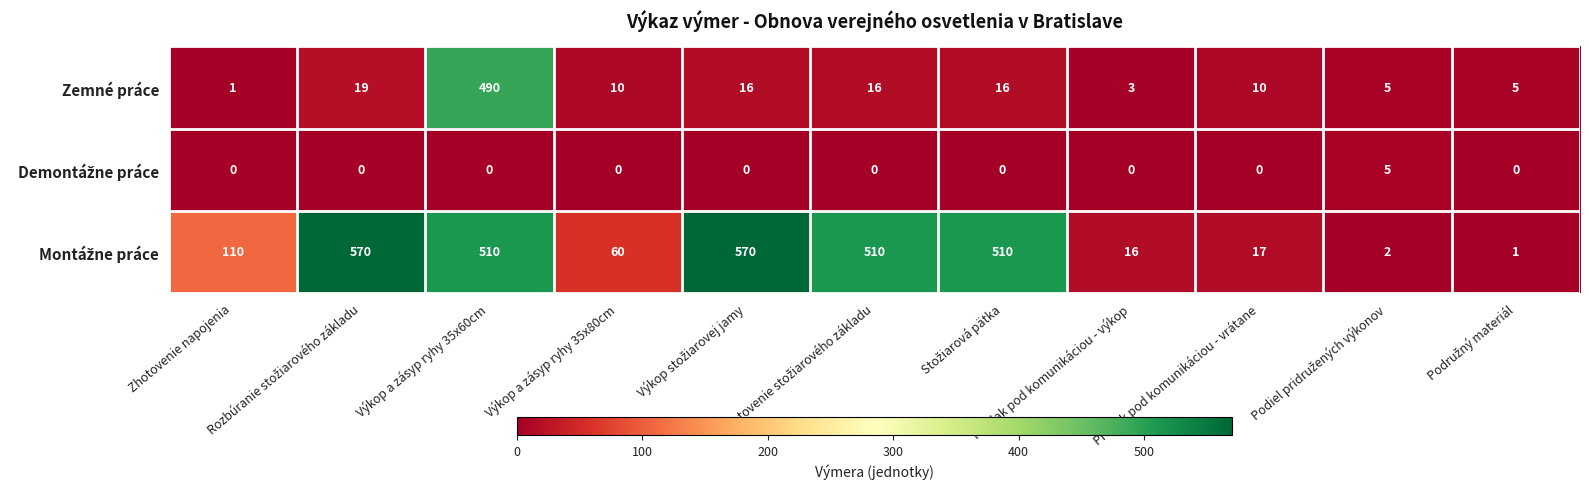

At how many categories does at least one series exceed 483?

5